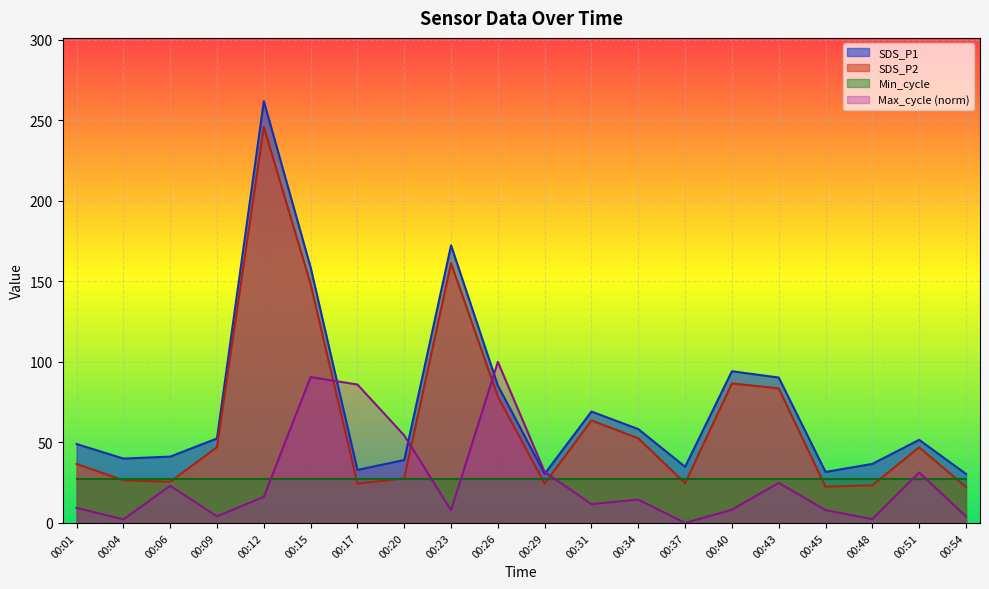

Which series has the largest total across all categories?

SDS_P1